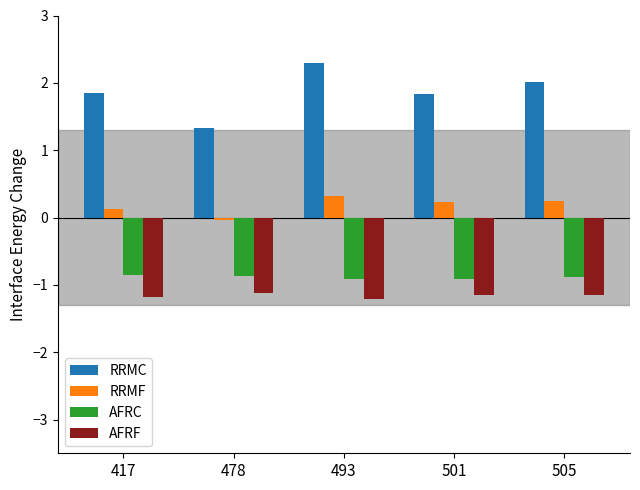

Count the number of categories in the chart.

5